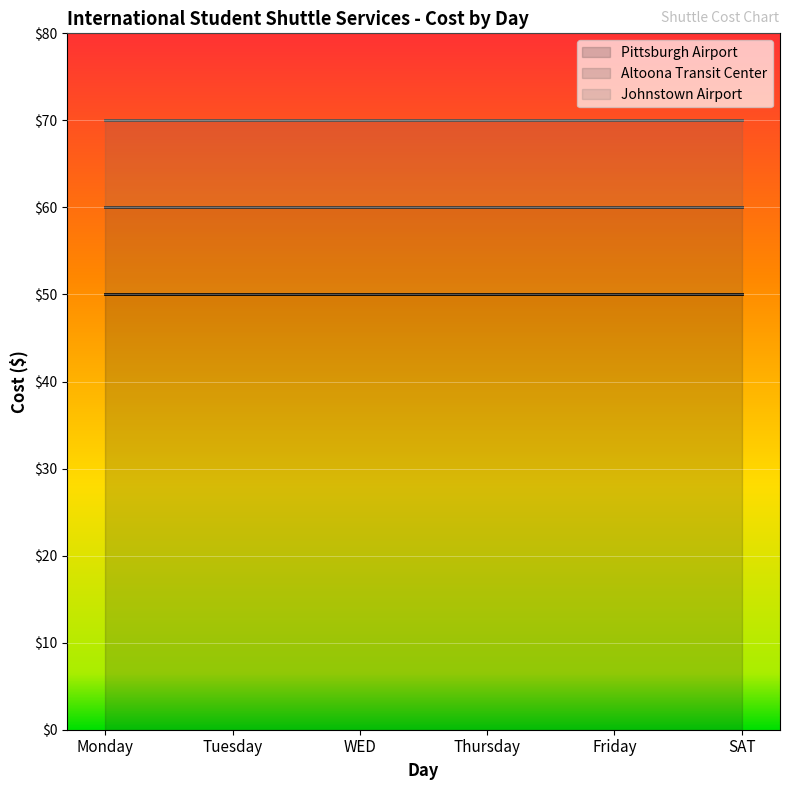

True or false: Johnstown Airport and Altoona Transit Center intersect in this chart.

False